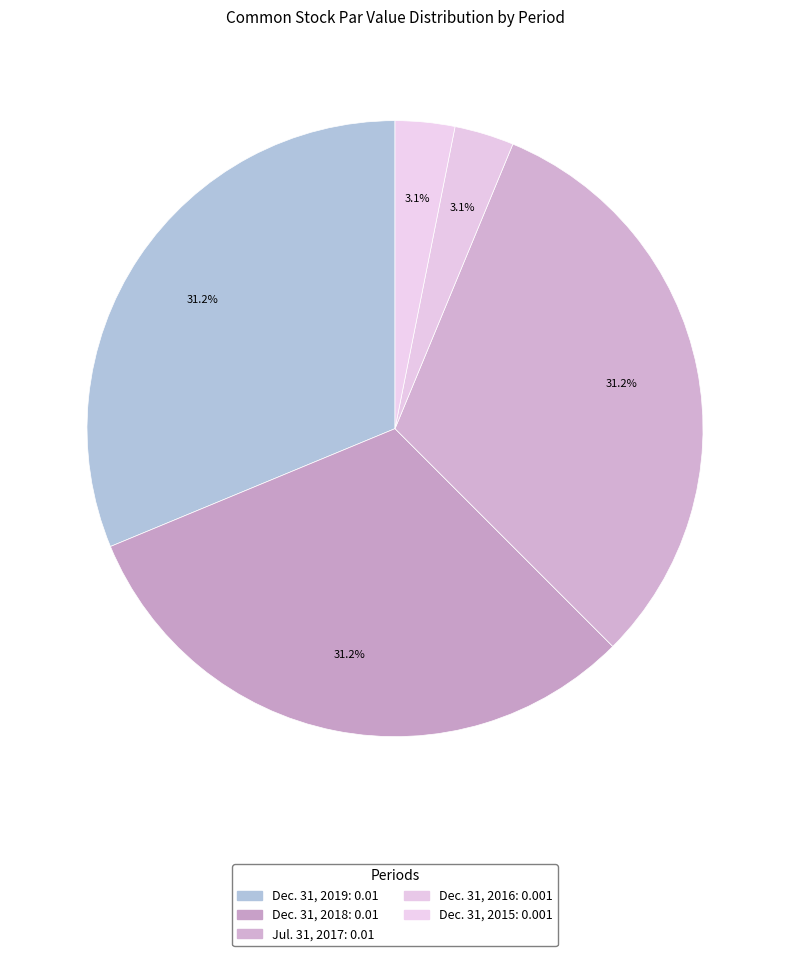

Does Dec. 31, 2016 represent more than half of the total?

No